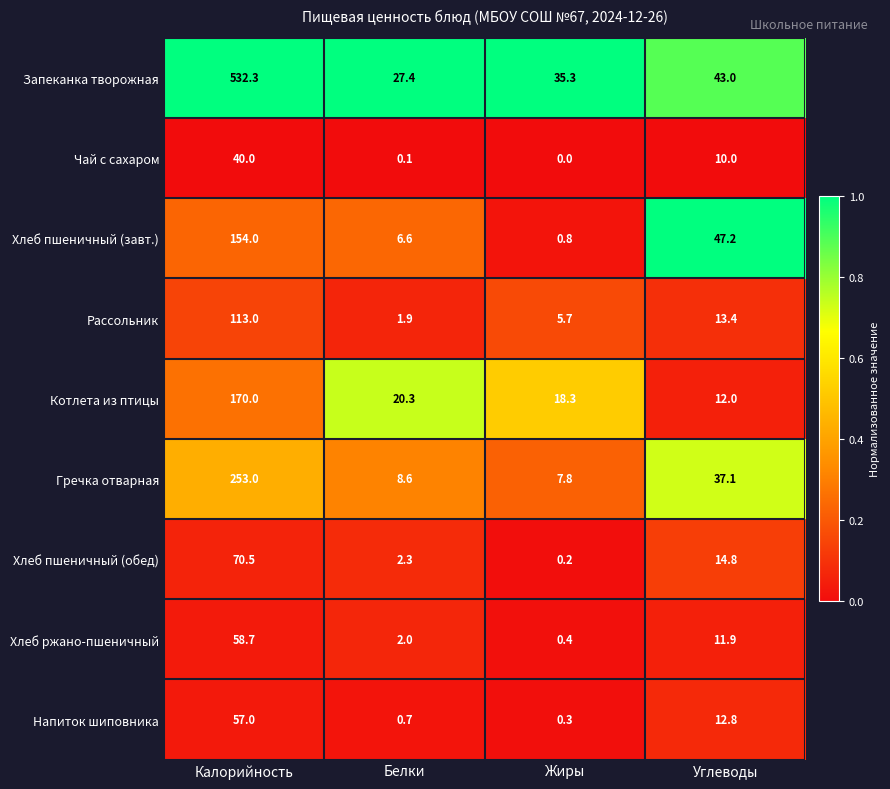

At which label does Хлеб пшеничный (завт.) reach its minimum?

Жиры